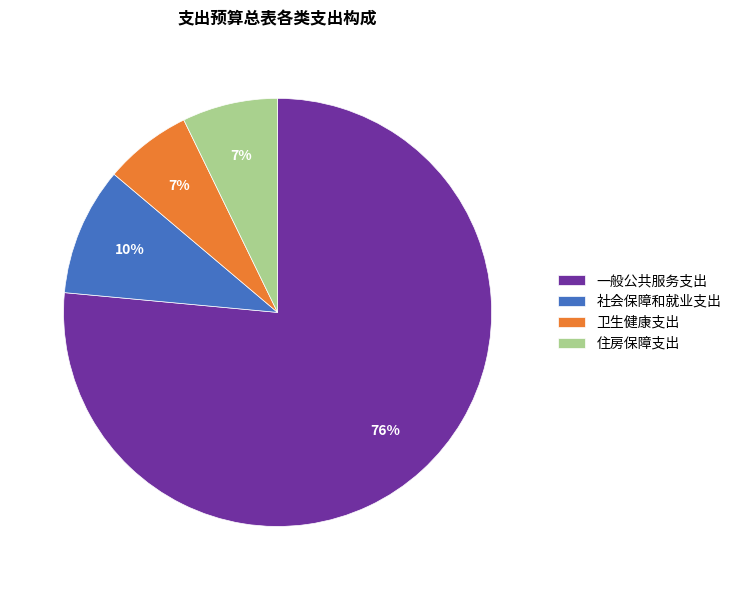

Count the number of slices in the pie.

4